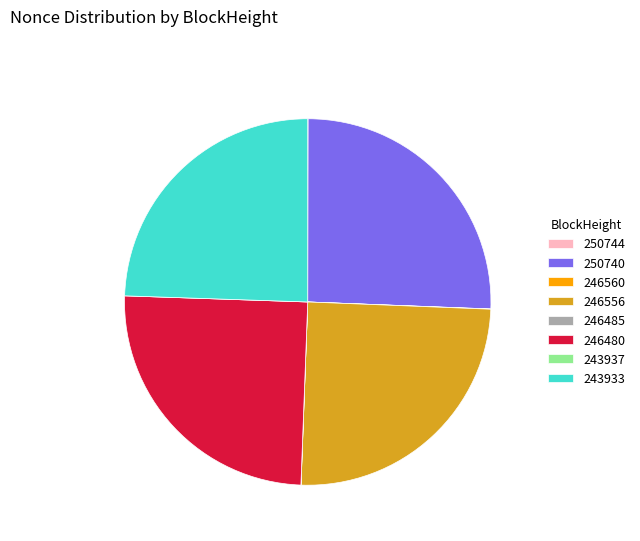

Is it true that 250740 is 36% of the pie?

False